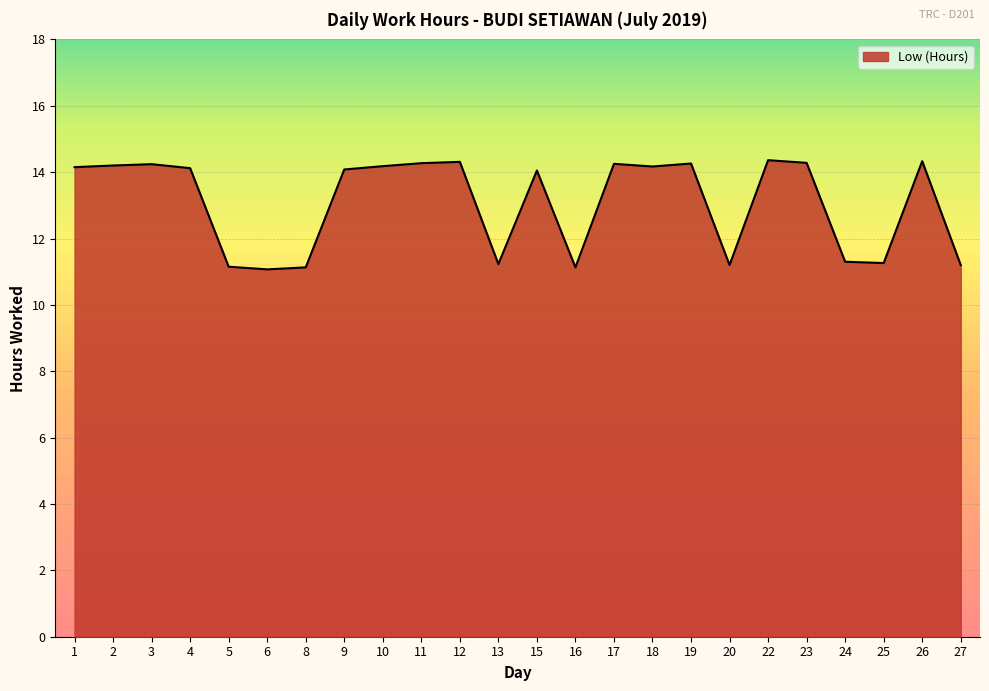

The chart shows a value of 11.1 at 6. True or false?

True